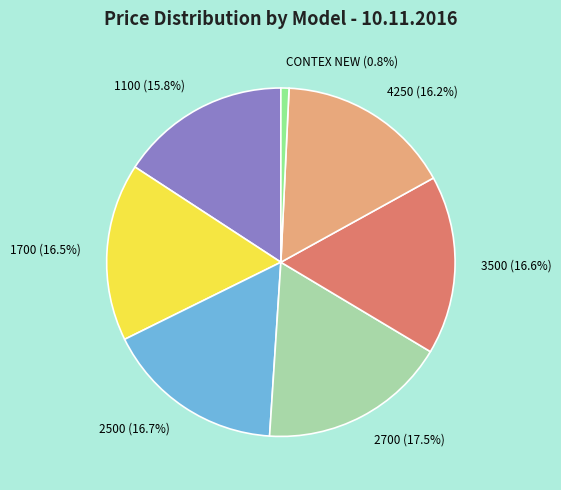

Which slice is the largest?

2700